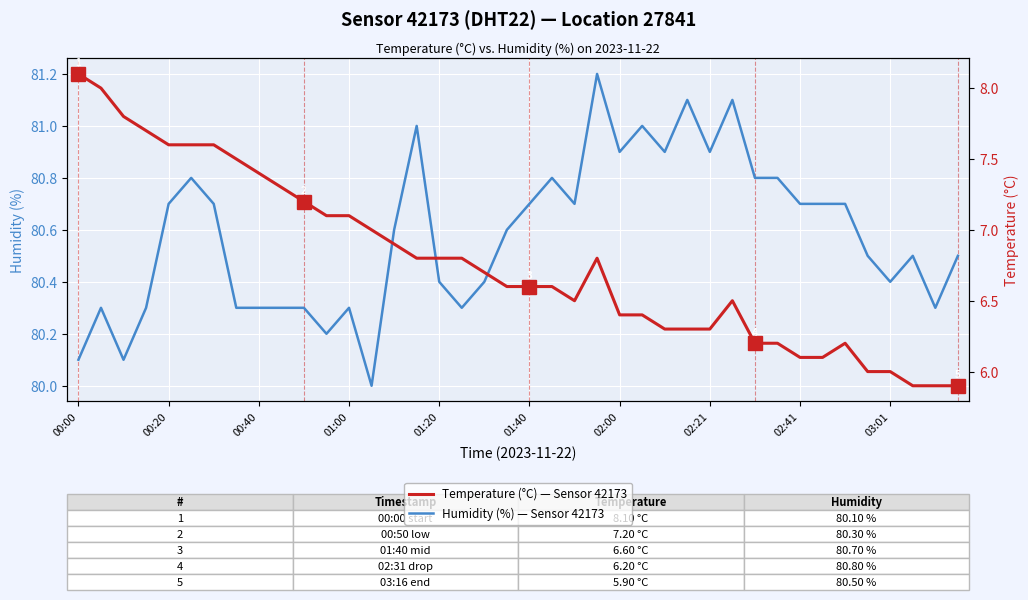

True or false: Humidity (%) — Sensor 42173 has a value of 125.2 at 01:20.

False